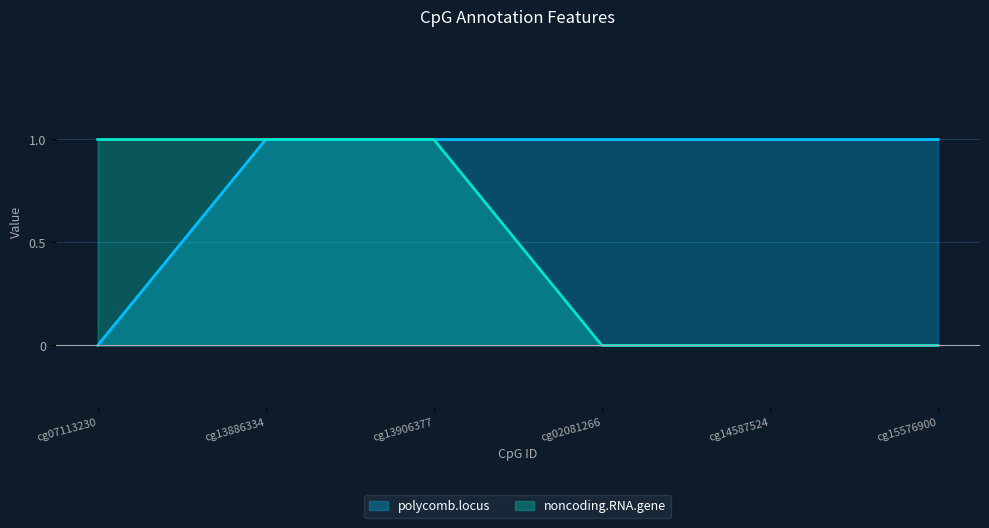

What is the average value of the polycomb.locus series?

1